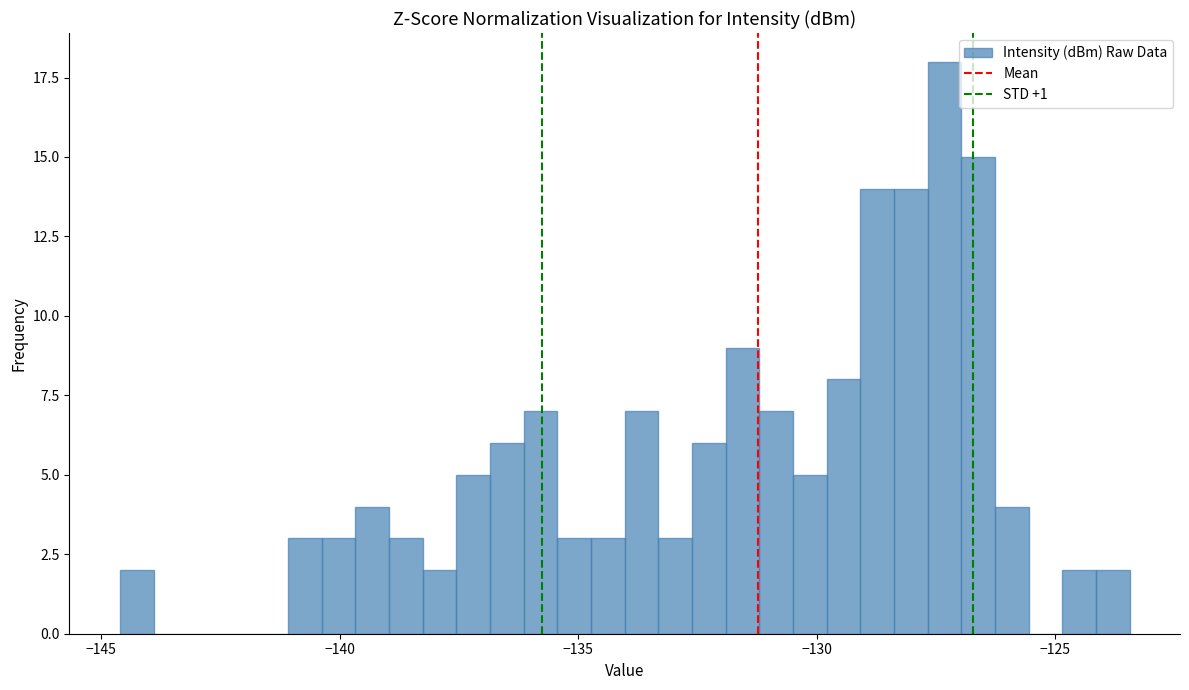

Read against the x-axis, roughly where is the centre of the tallest bar?

-127.5